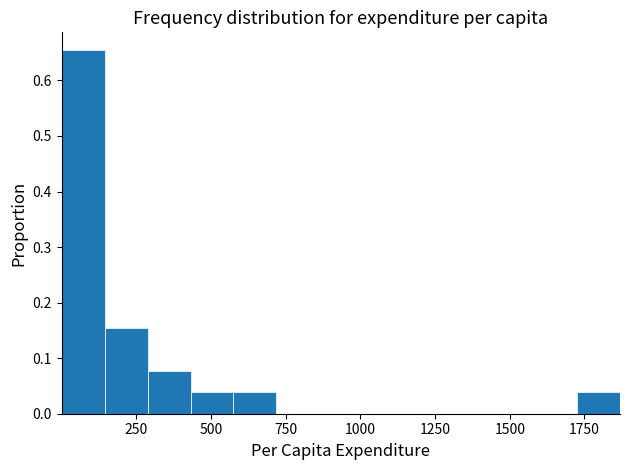

Around what value on the x-axis is the tallest bar? Give the approximate position of its centre, as read against the axis.

50